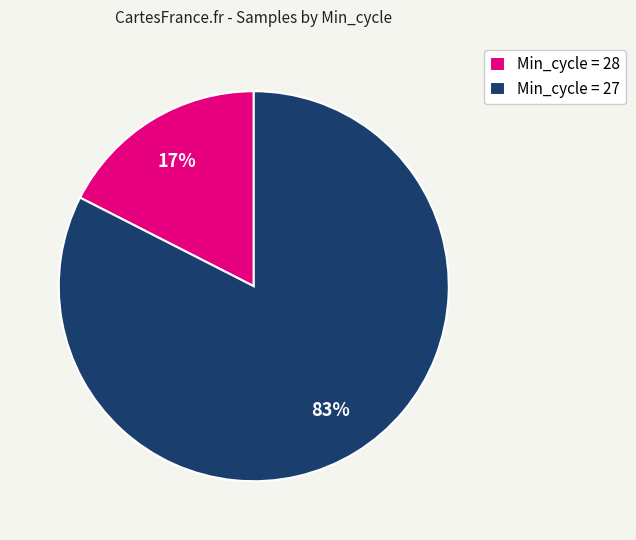

What is the largest slice in the pie chart?

Min_cycle = 27